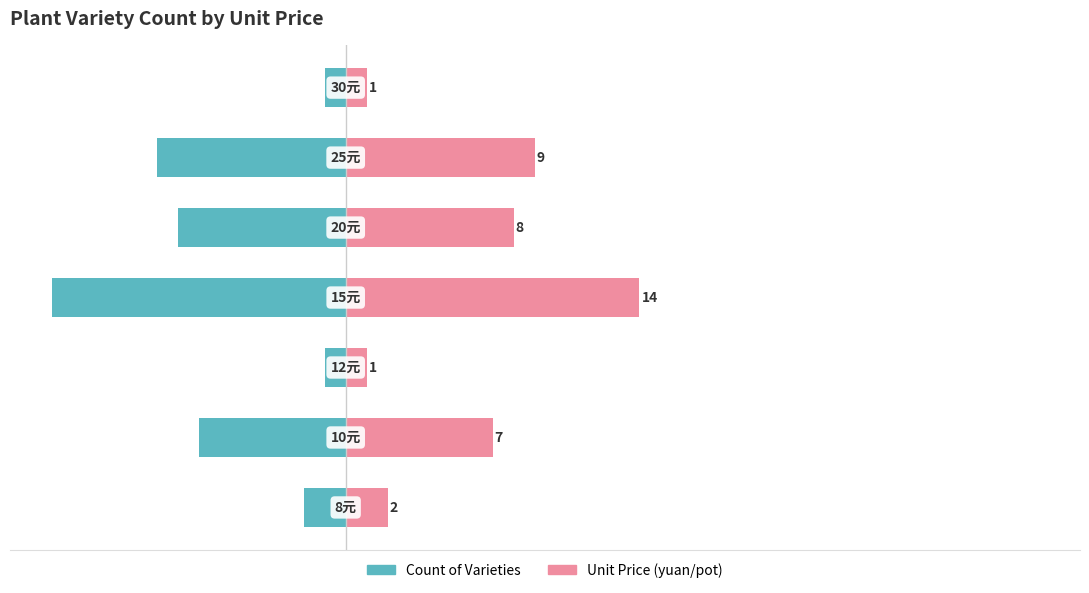

The value of Unit Price (yuan/pot) at 20 is 2. True or false?

False